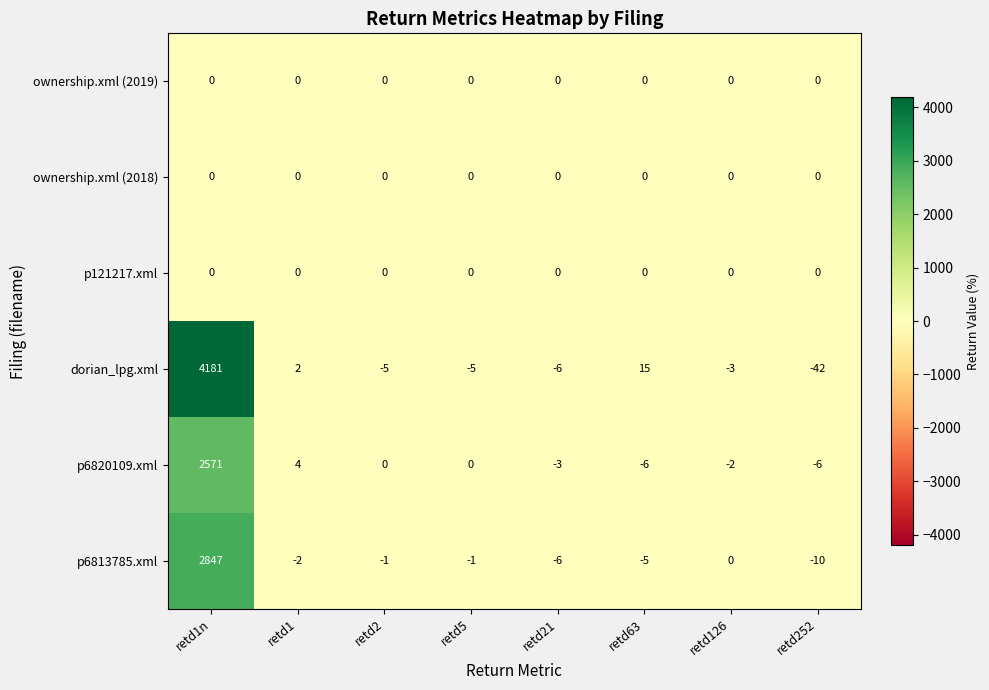

Is it true that dorian_lpg.xml equals -13 at retd252?

False